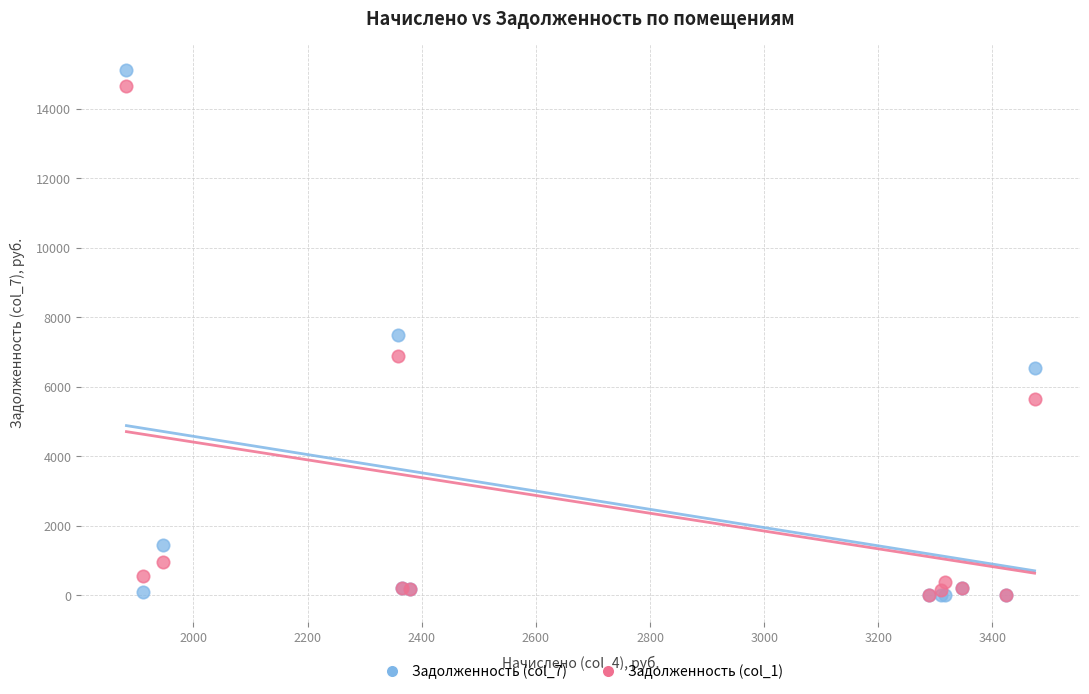

What are all the series names shown in the legend?

Задолженность (col_7), Задолженность (col_1)